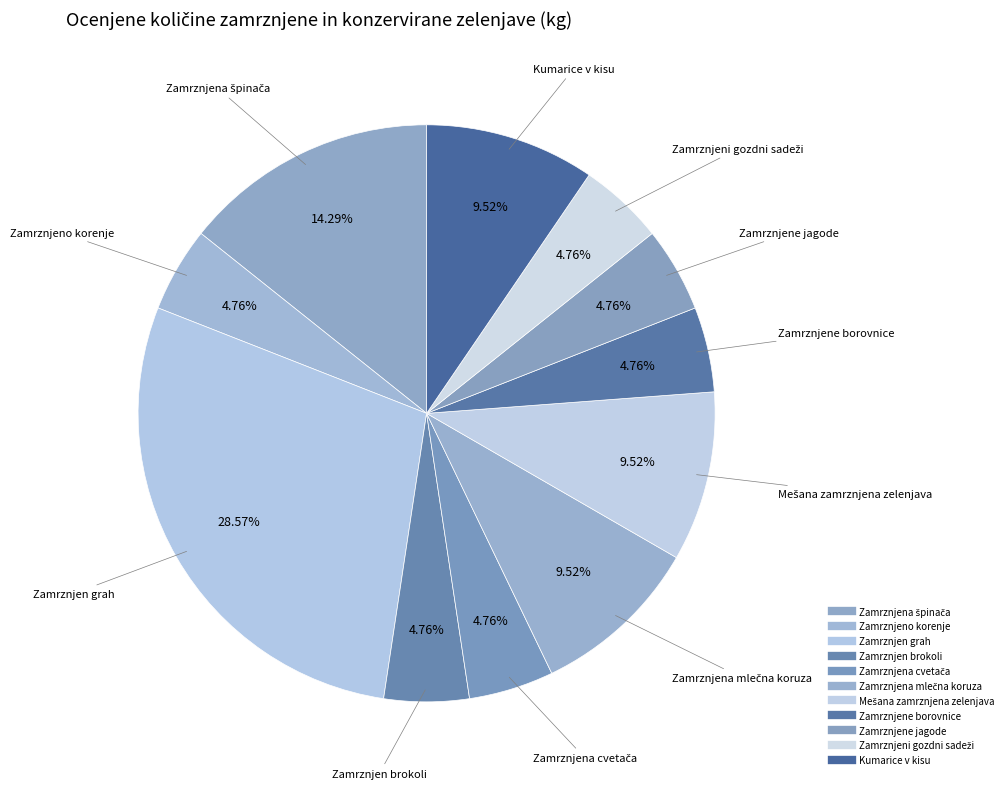

How many slices are in this pie chart?

11